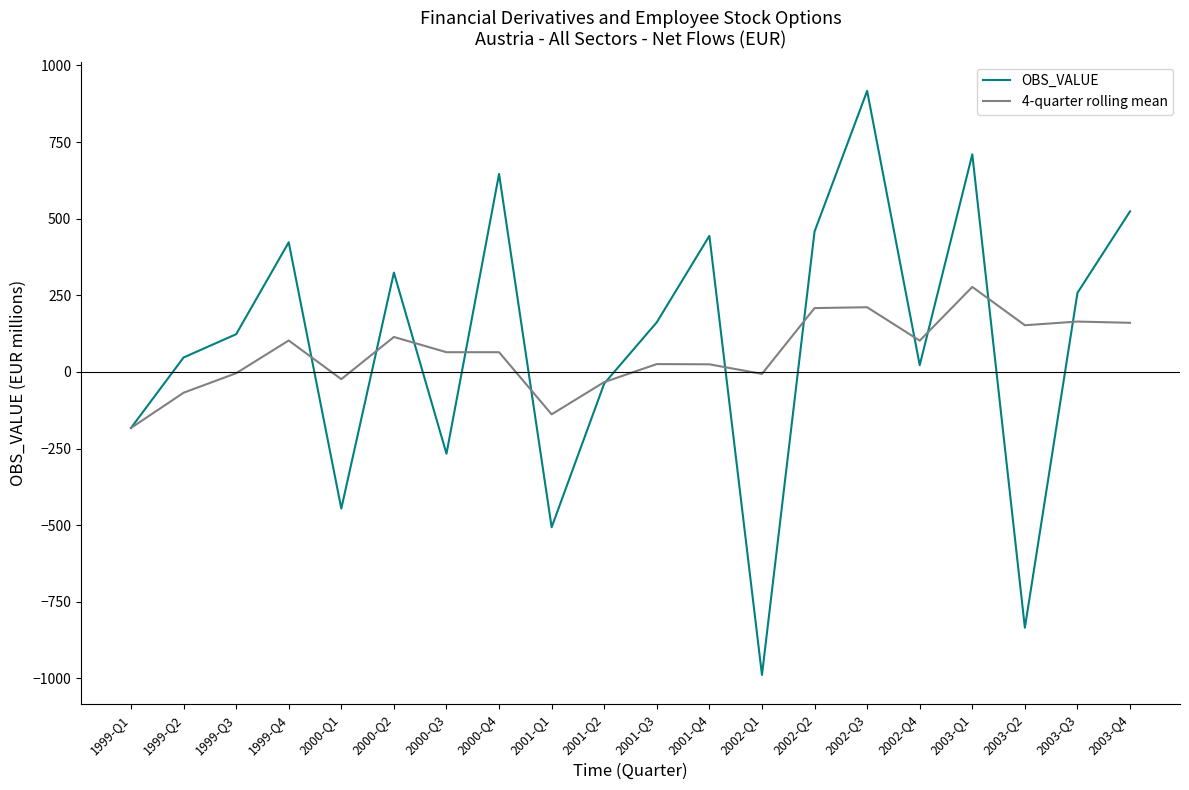

What position from the right is 1999-Q3?

18